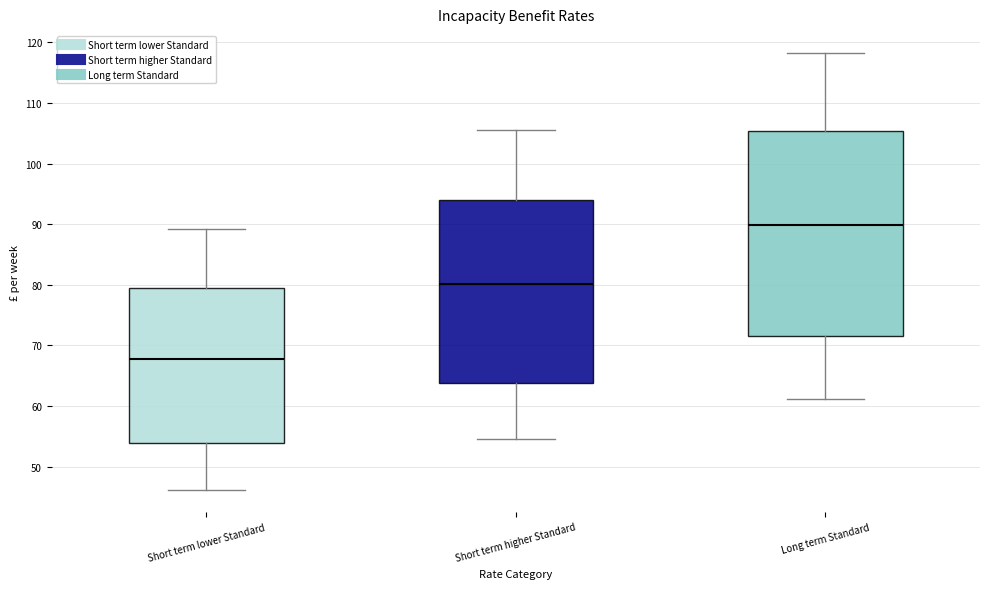

Where is the lower edge of the box for Short term lower Standard on the y-axis? The values are not printed on the chart, so give them approximately, as read against the axis.

54